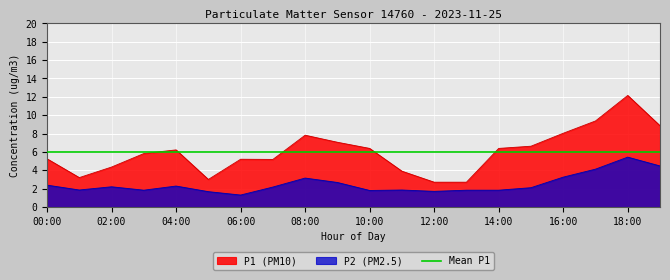

True or false: P2 and P1 intersect in this chart.

False